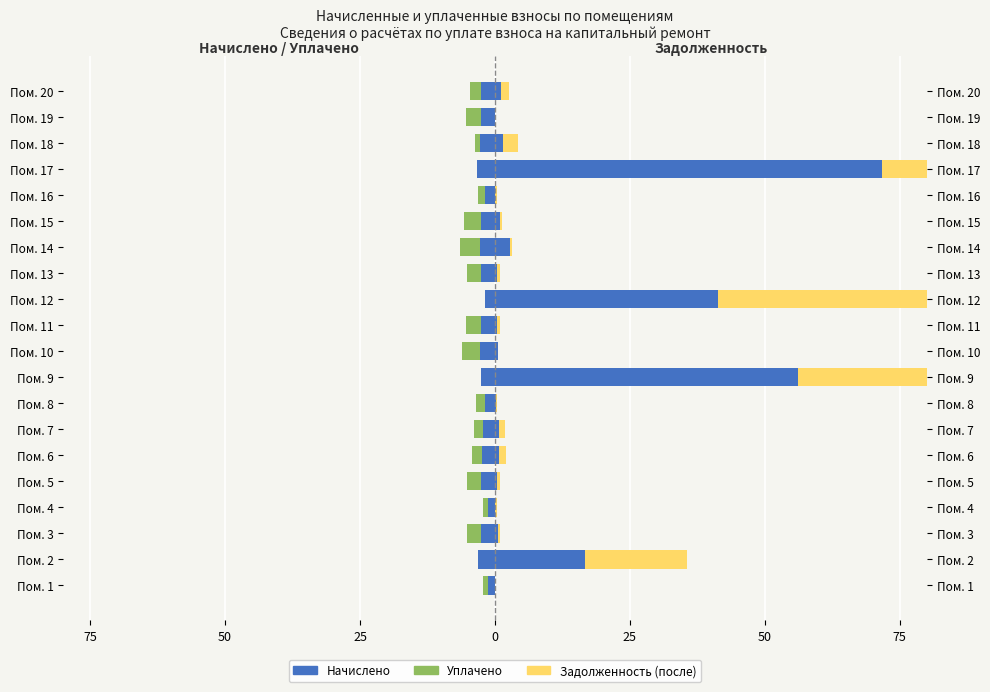

What are all the series names shown in the legend?

начислено, уплачено, задолженность (после)